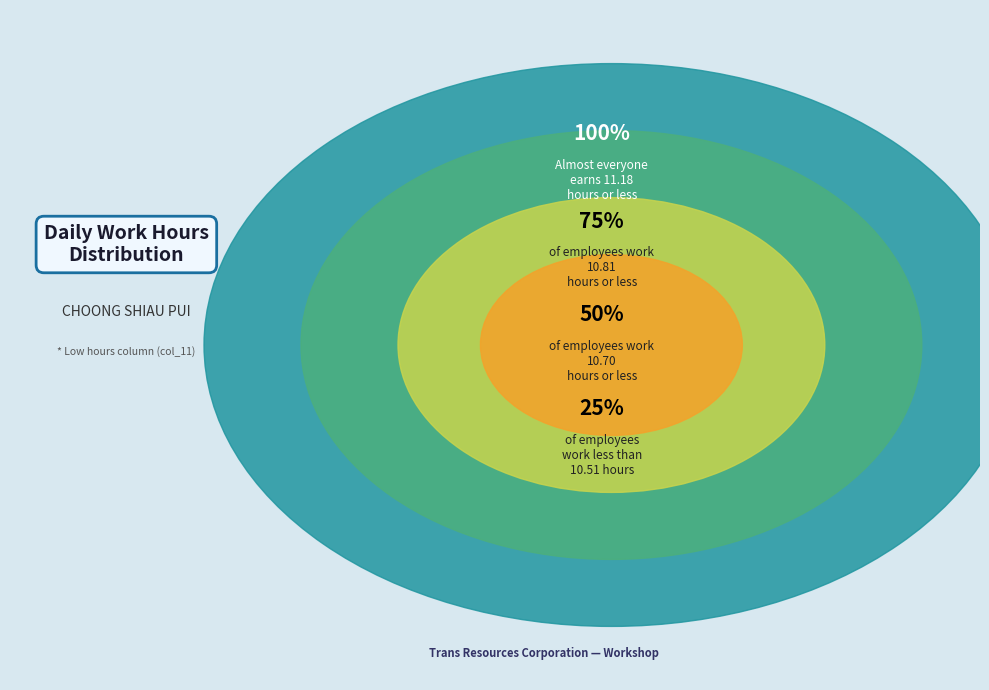

True or false: 16-Wed accounts for 15% of the total.

False